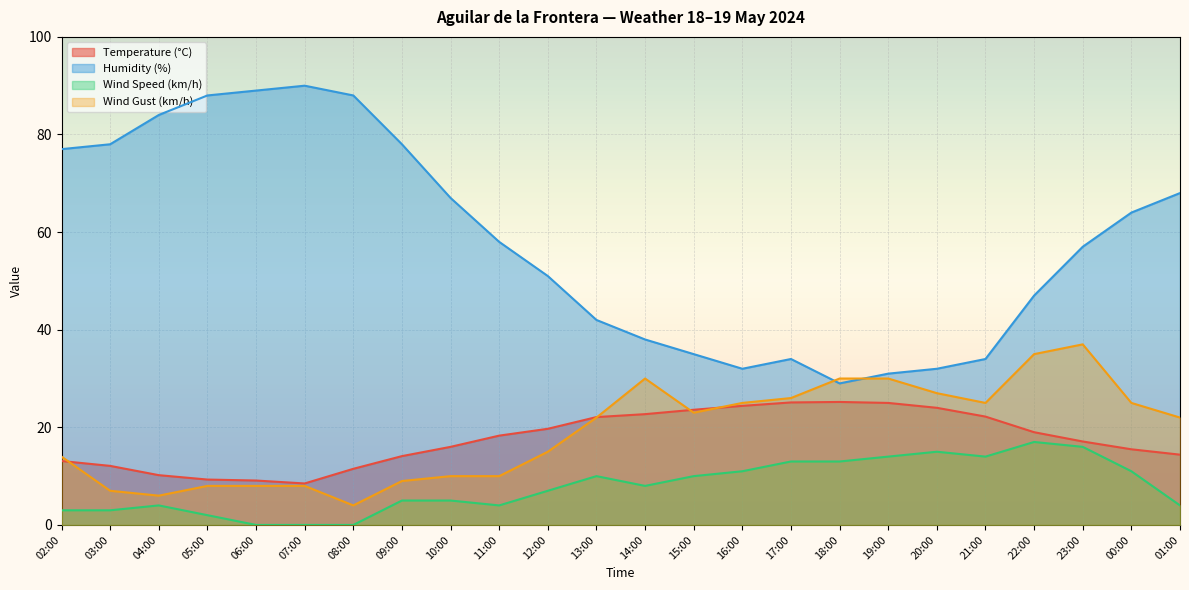

Which series has the largest total across all categories?

Humidity (%)